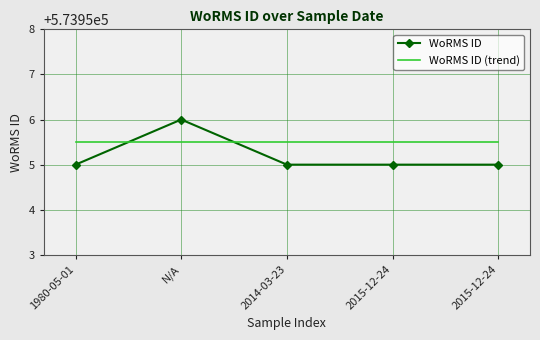

What is the minimum value shown in the chart?

573955.0